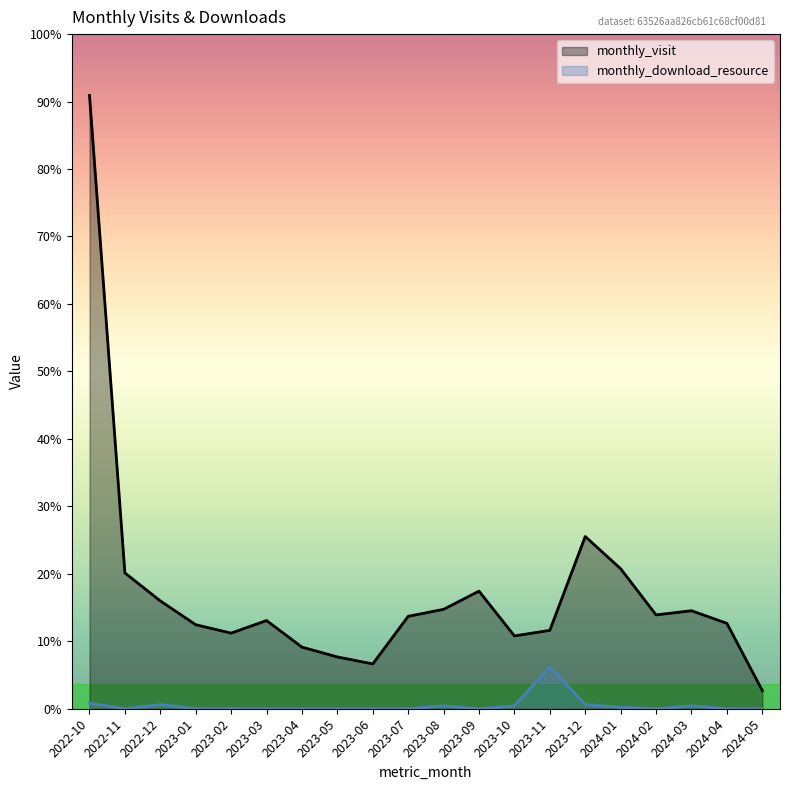

What is the sum of the monthly_download_resource values at 2023-01 and 2024-01?

1